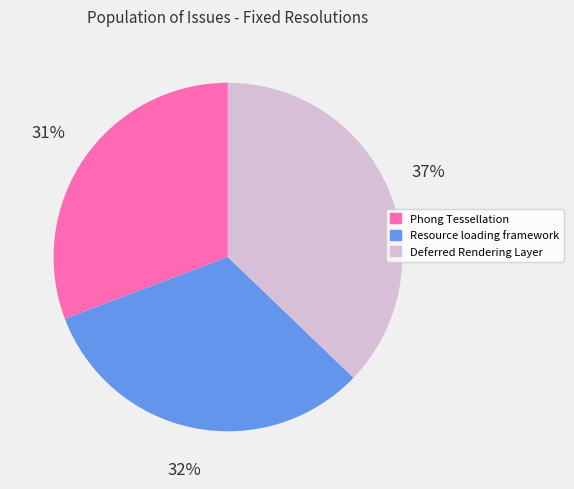

Combined, do Resource loading framework and Phong Tessellation account for over 50%?

Yes